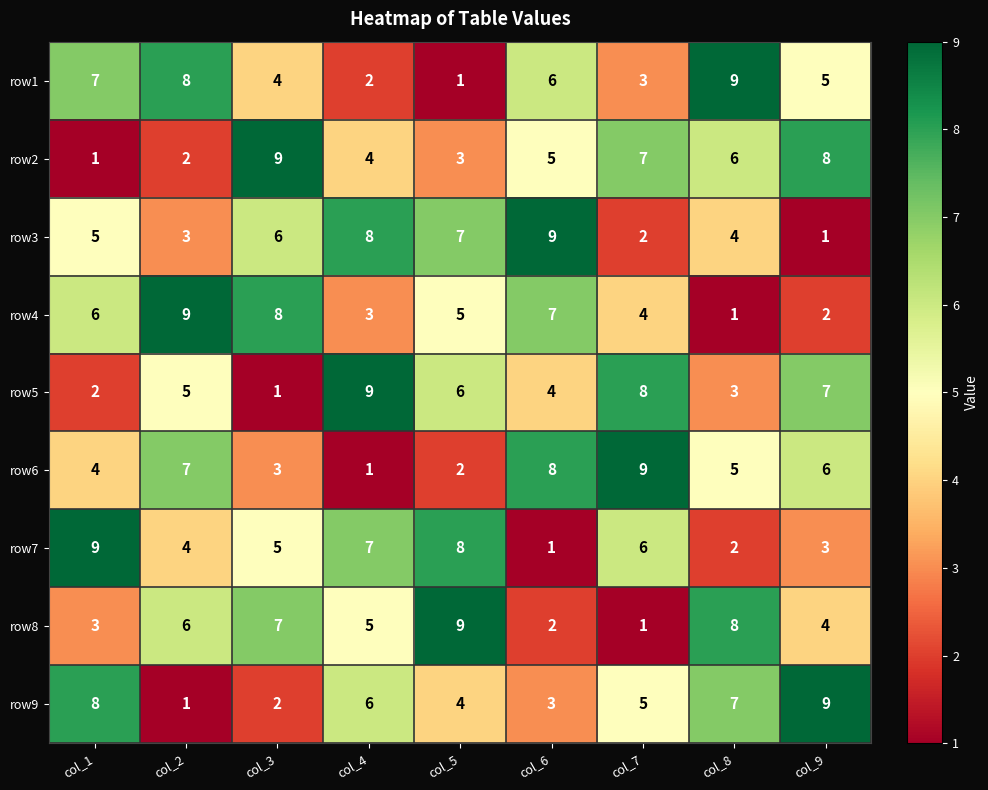

The row1 series shows 2 at col_7. True or false?

False